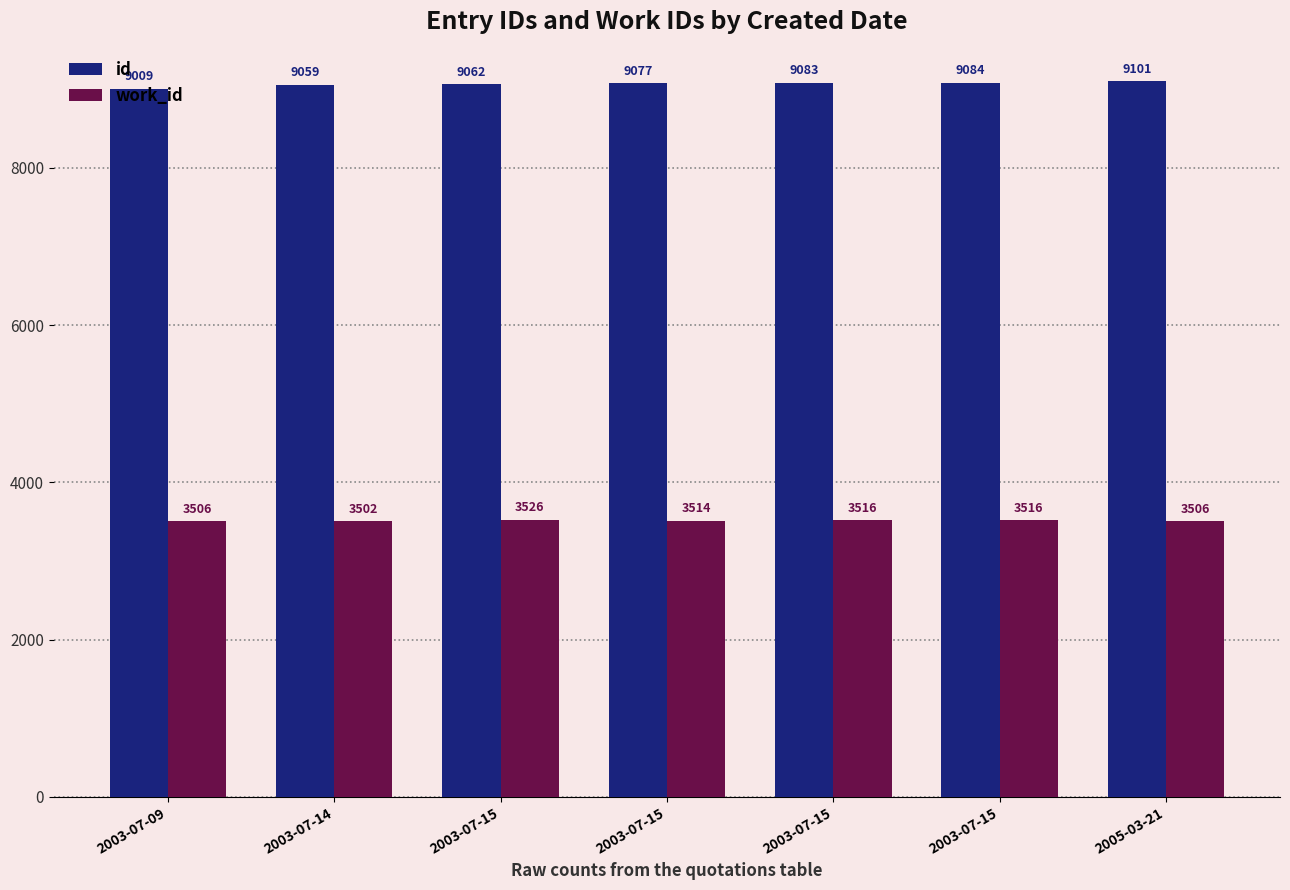

Reading left to right, what are all the values shown in this chart?

id: 9009	9059	9062	9077	9083	9084	9101
work_id: 3506	3502	3526	3514	3516	3516	3506